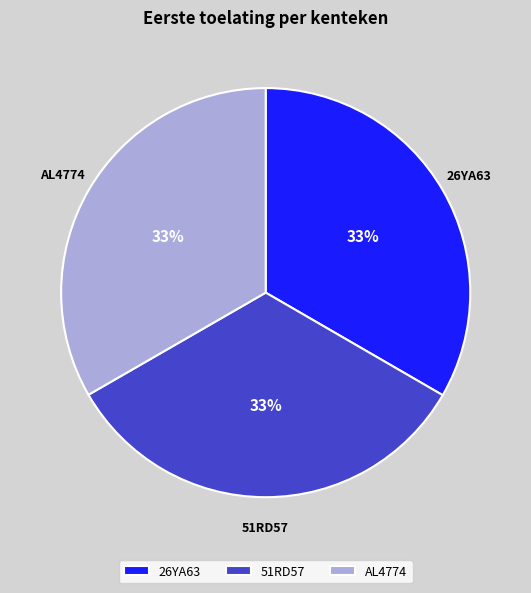

Do 51RD57 and AL4774 together represent more than half of the pie?

Yes